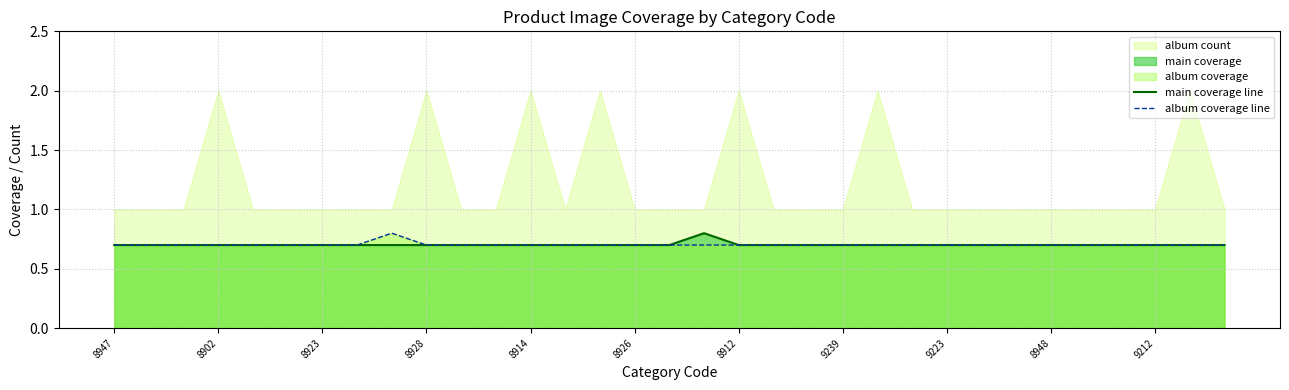

At which label is main coverage line closest to 0?

8947